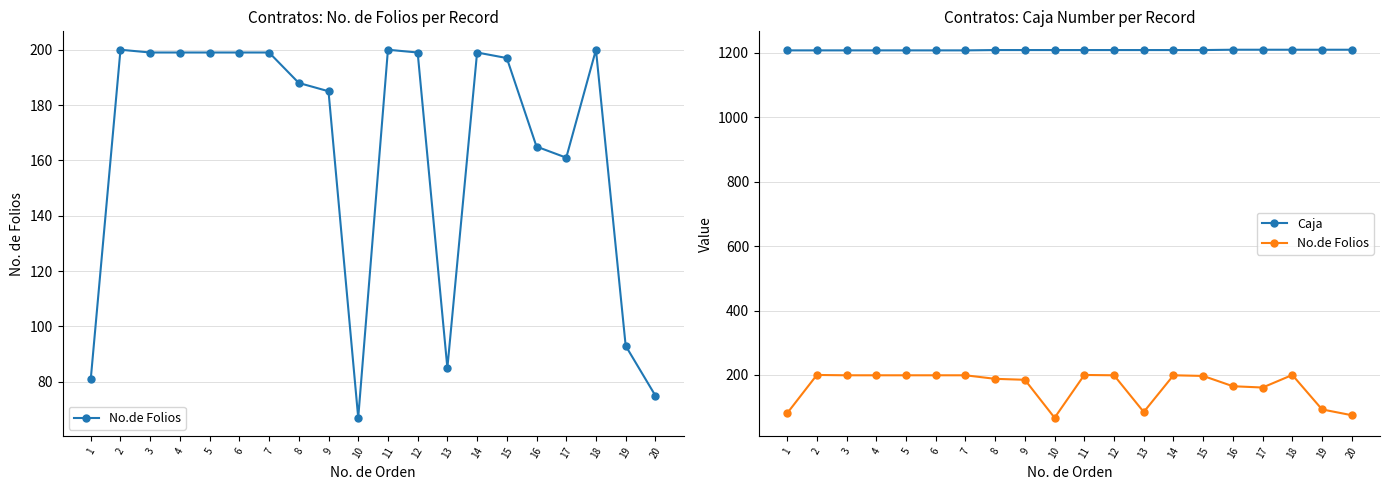

What is the average value of the No.de Folios series?

164